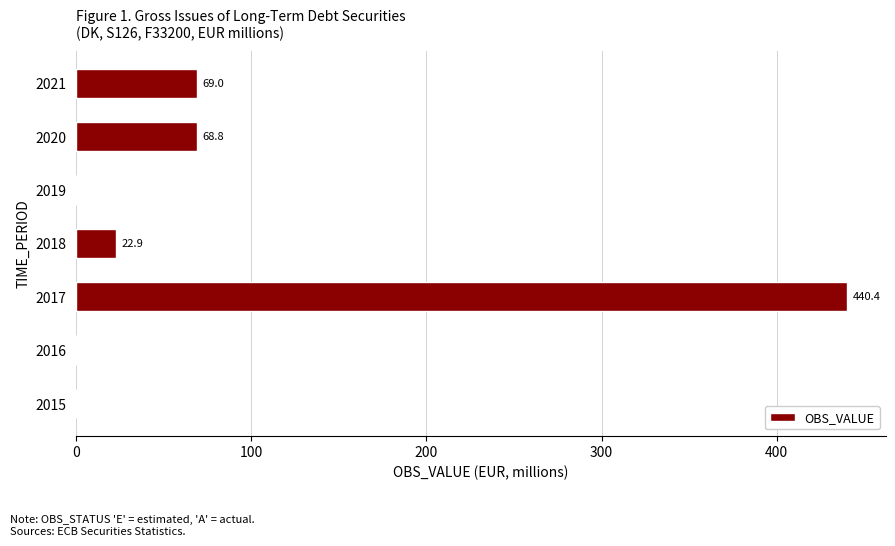

Count the number of categories in the chart.

7